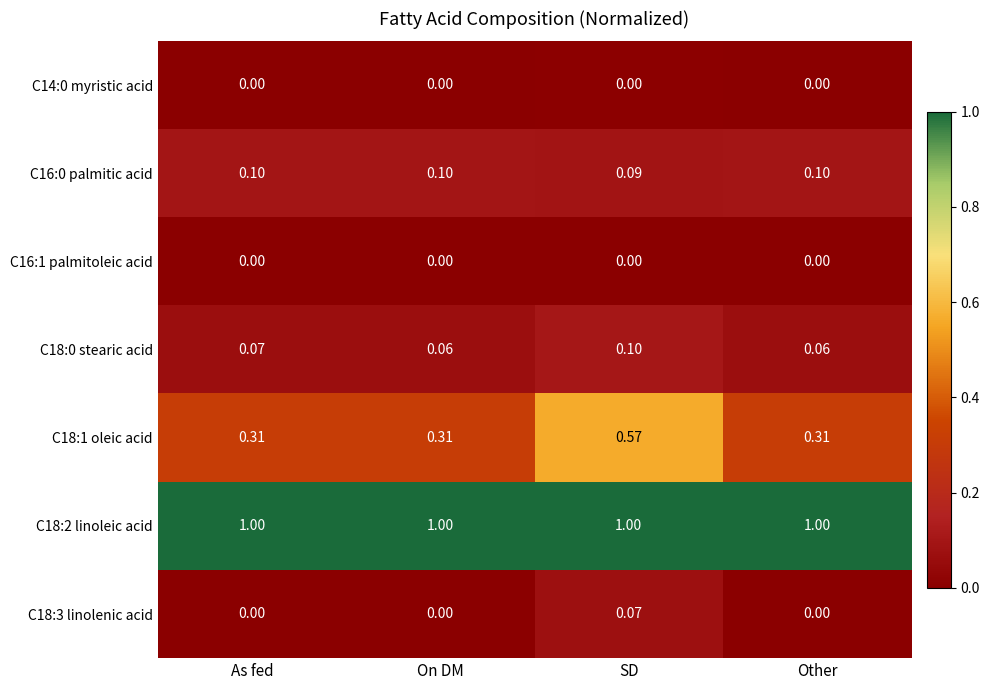

At which category is the sum across all series the highest?

SD